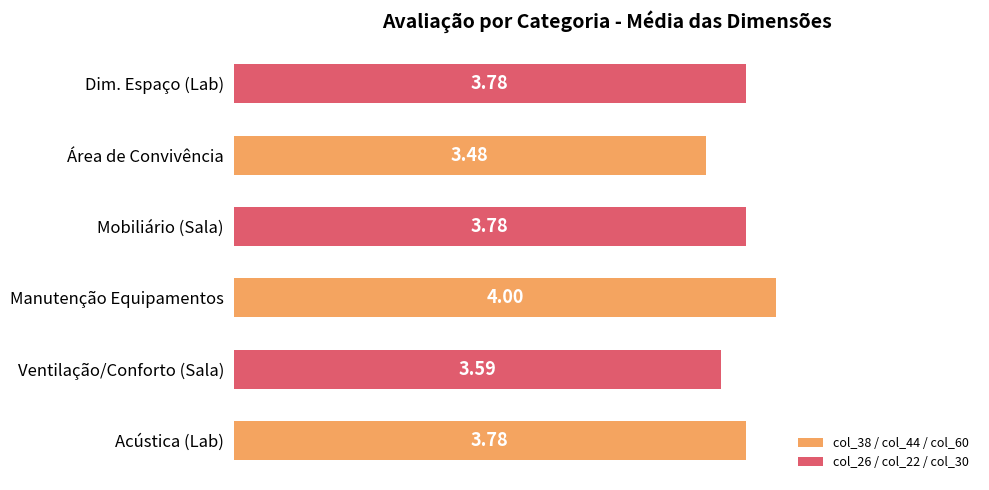

Are the bars grouped side by side (vs. stacked)?

Yes